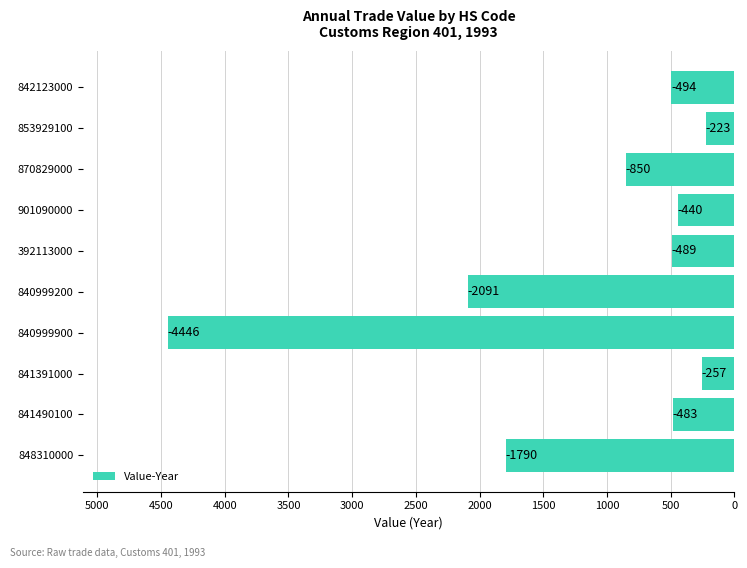

What is the average value?

-1156